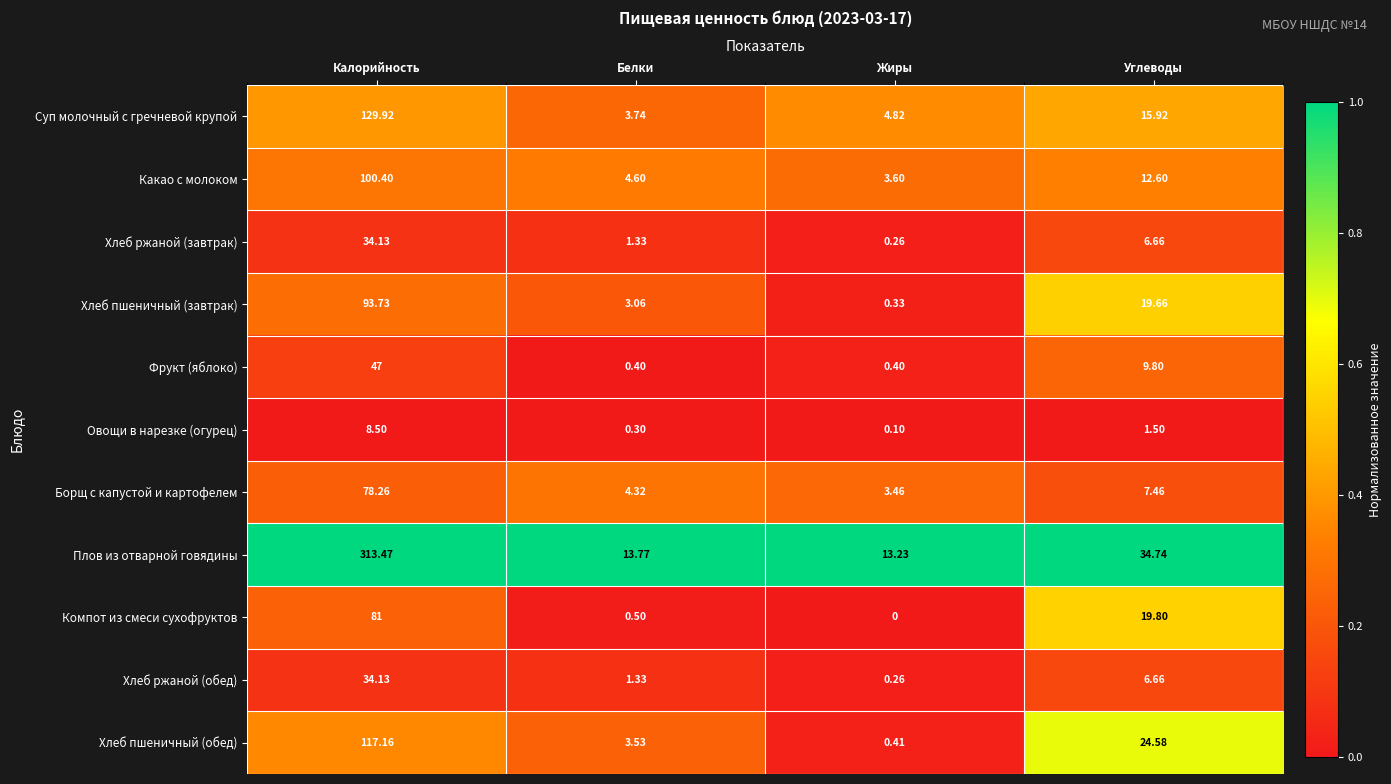

At which label does Хлеб пшеничный (обед) first exceed 24?

Калорийность